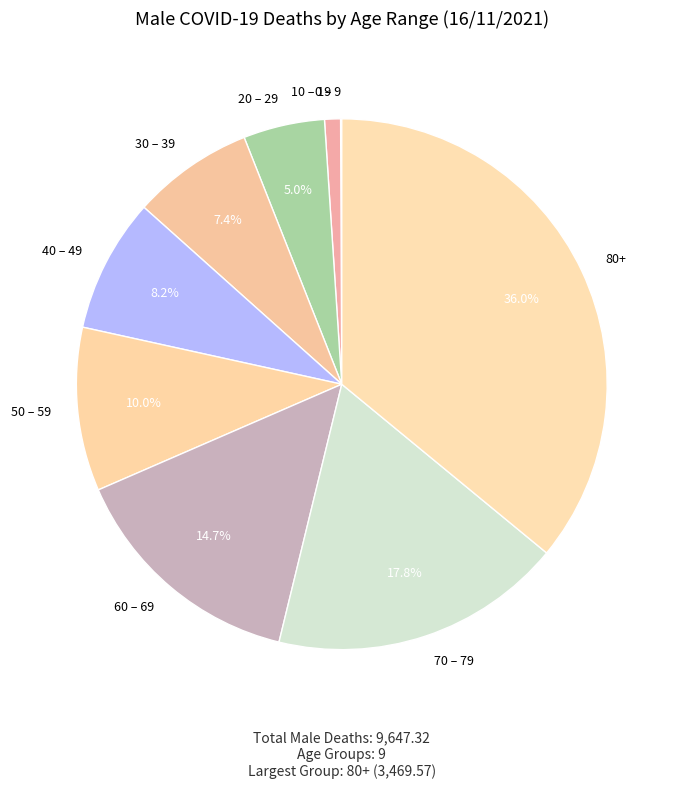

The 10 – 19 slice represents 1% of the pie. True or false?

True